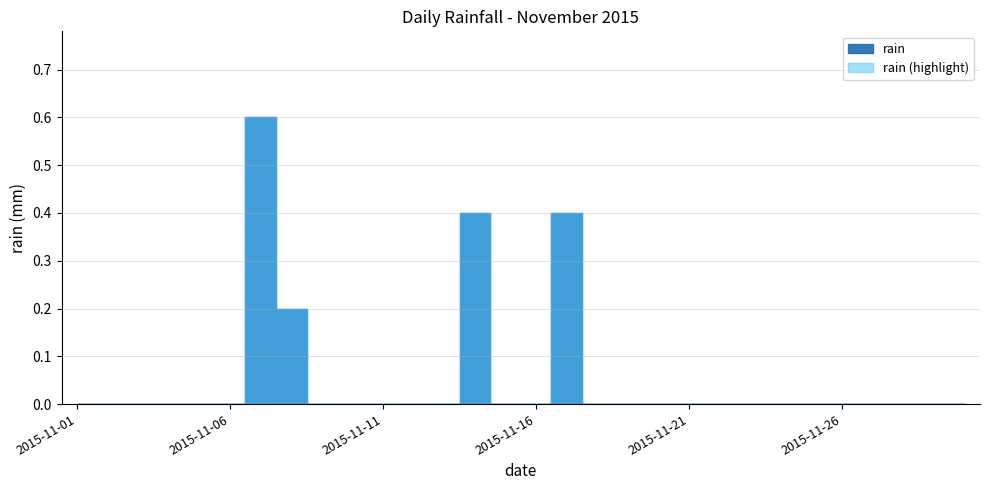

True or false: there are more than 2 points higher than both neighbors.

True